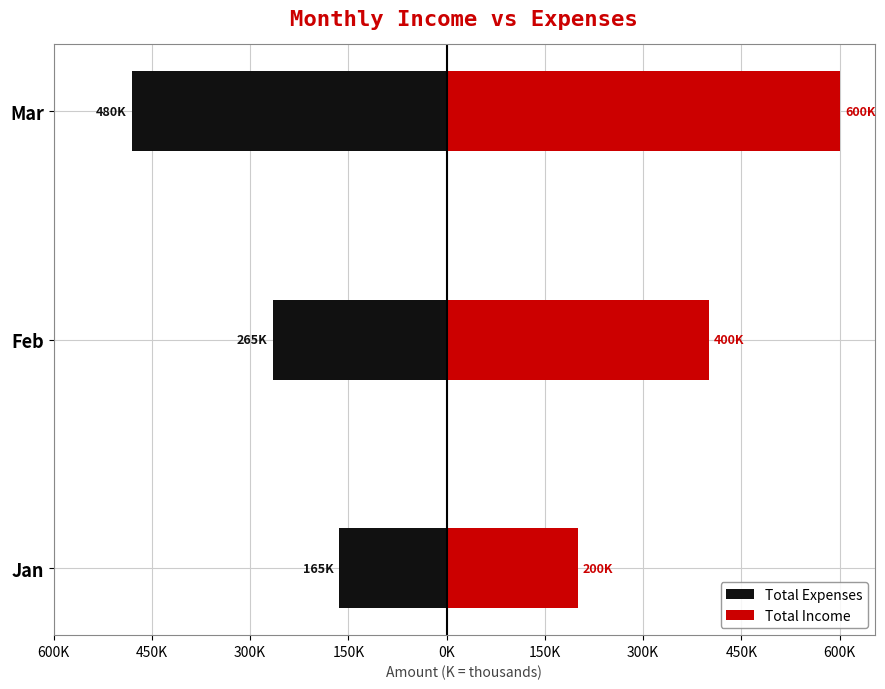

Are the bars horizontal?

Yes